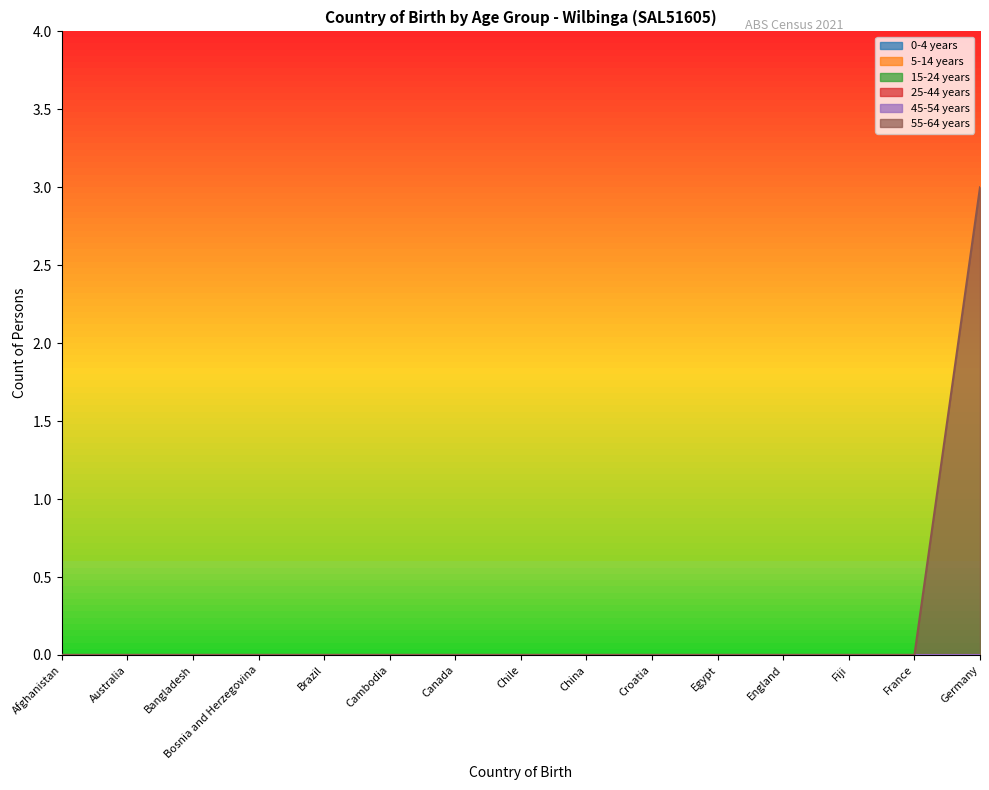

True or false: 5-14 years has a value of 0 at Chile.

True